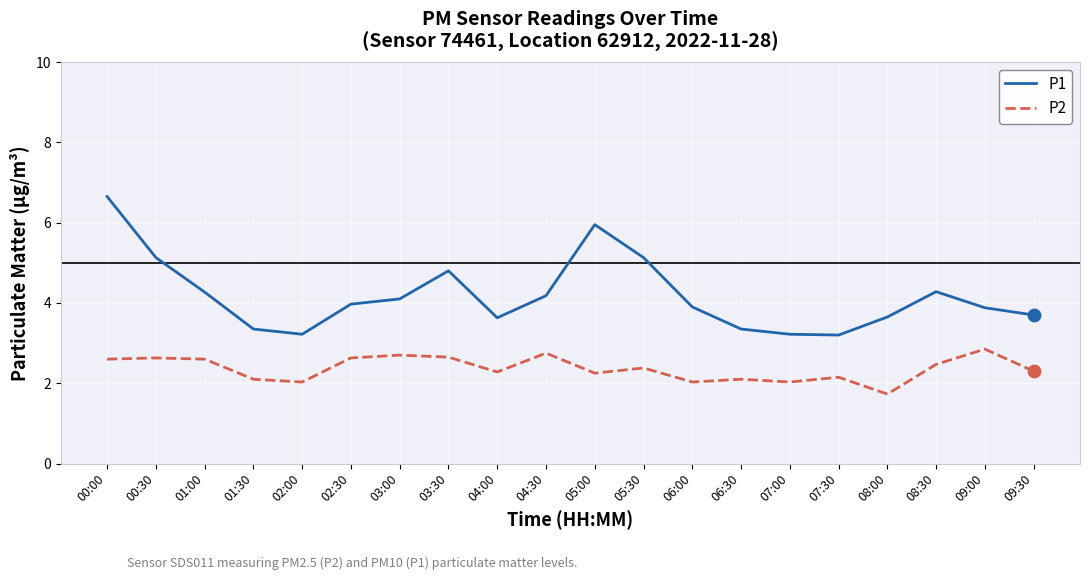

Between 02:30 and 07:00, which series saw the biggest shift?

P1